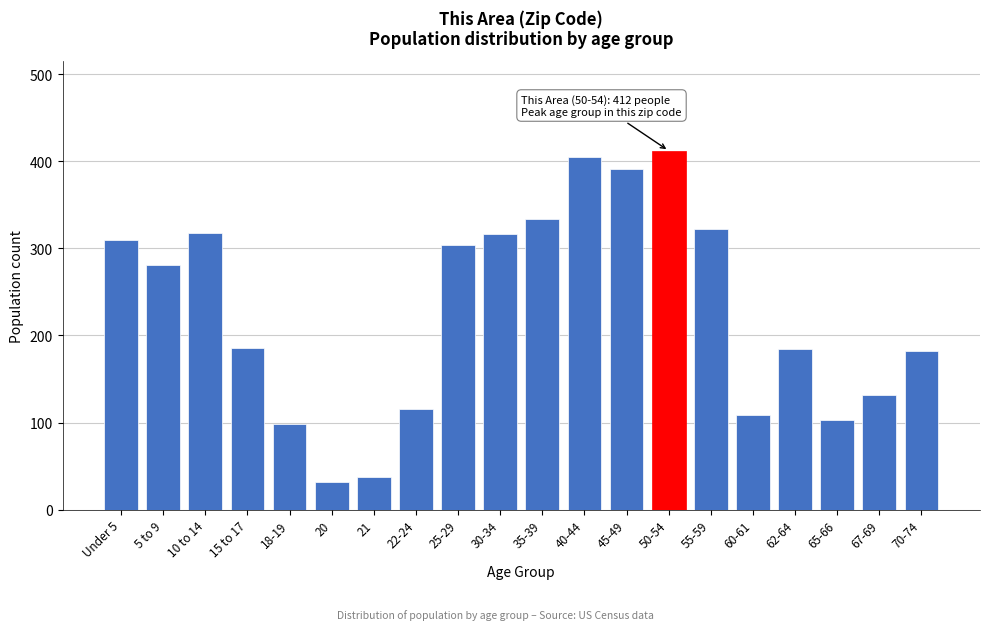

What is the maximum value shown in the chart?

412